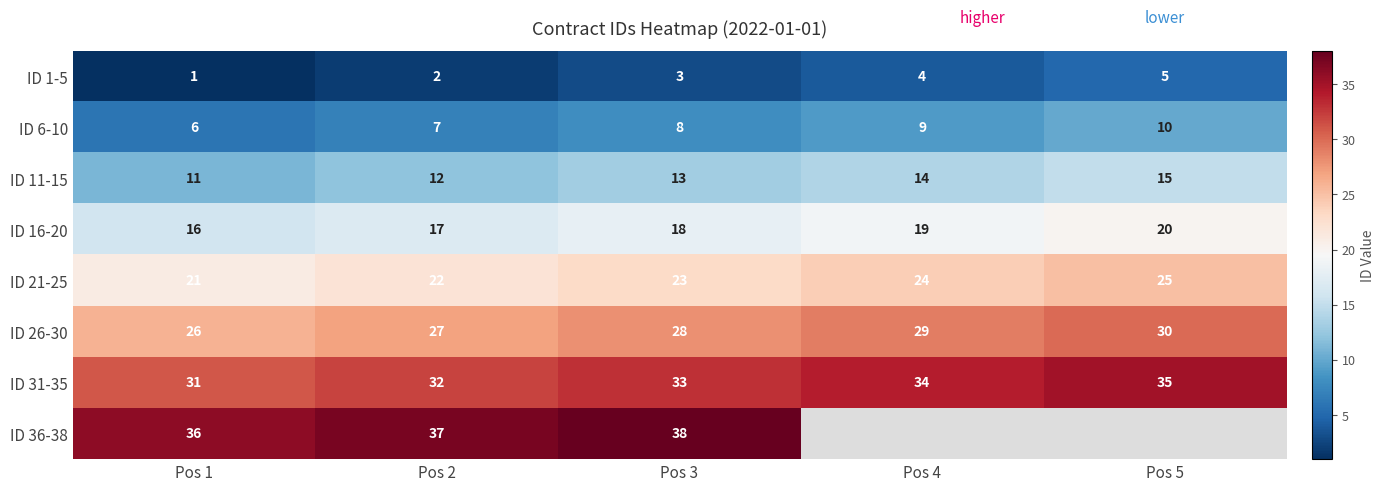

Between Pos 3 and Pos 2, which is larger?

Pos 3